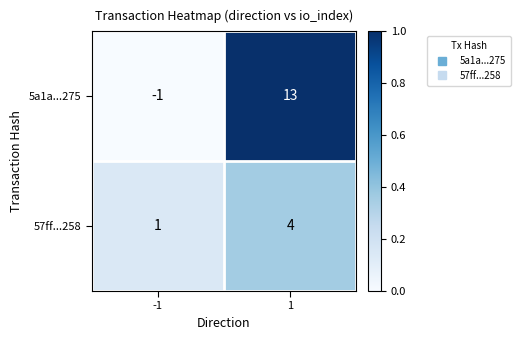

How many distinct data groups are displayed?

2